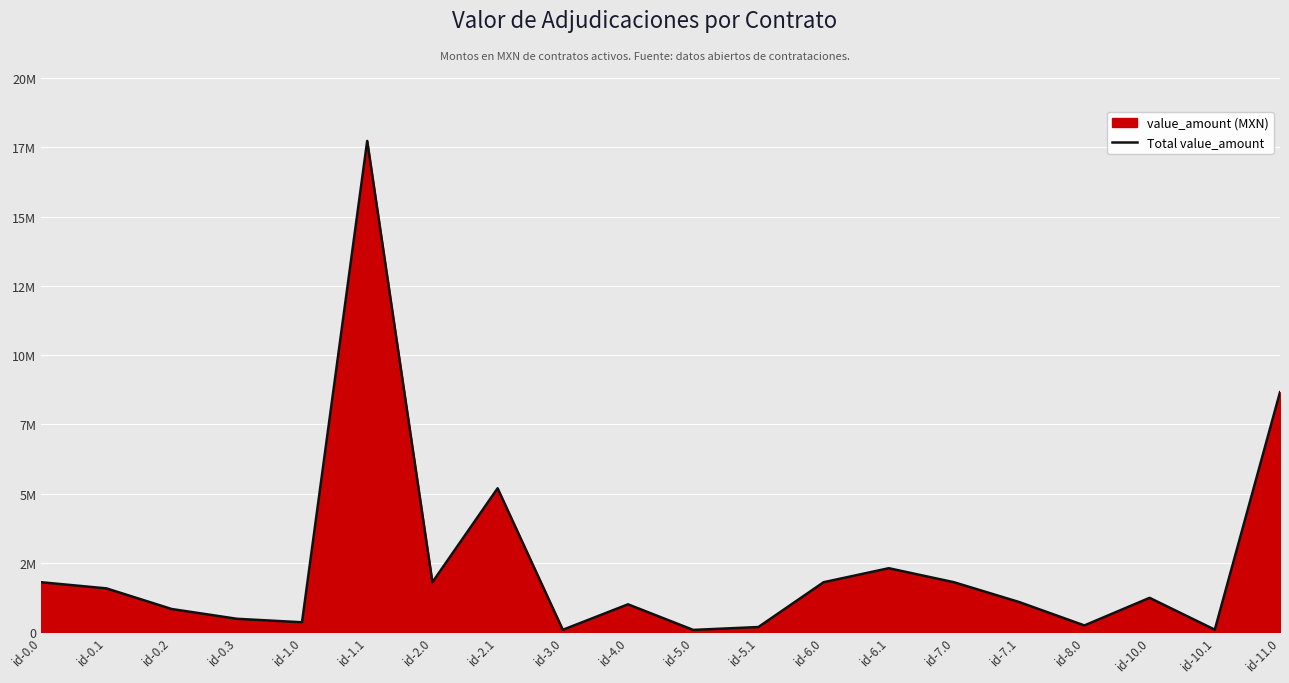

Read the value at id-5.1.

188573.1